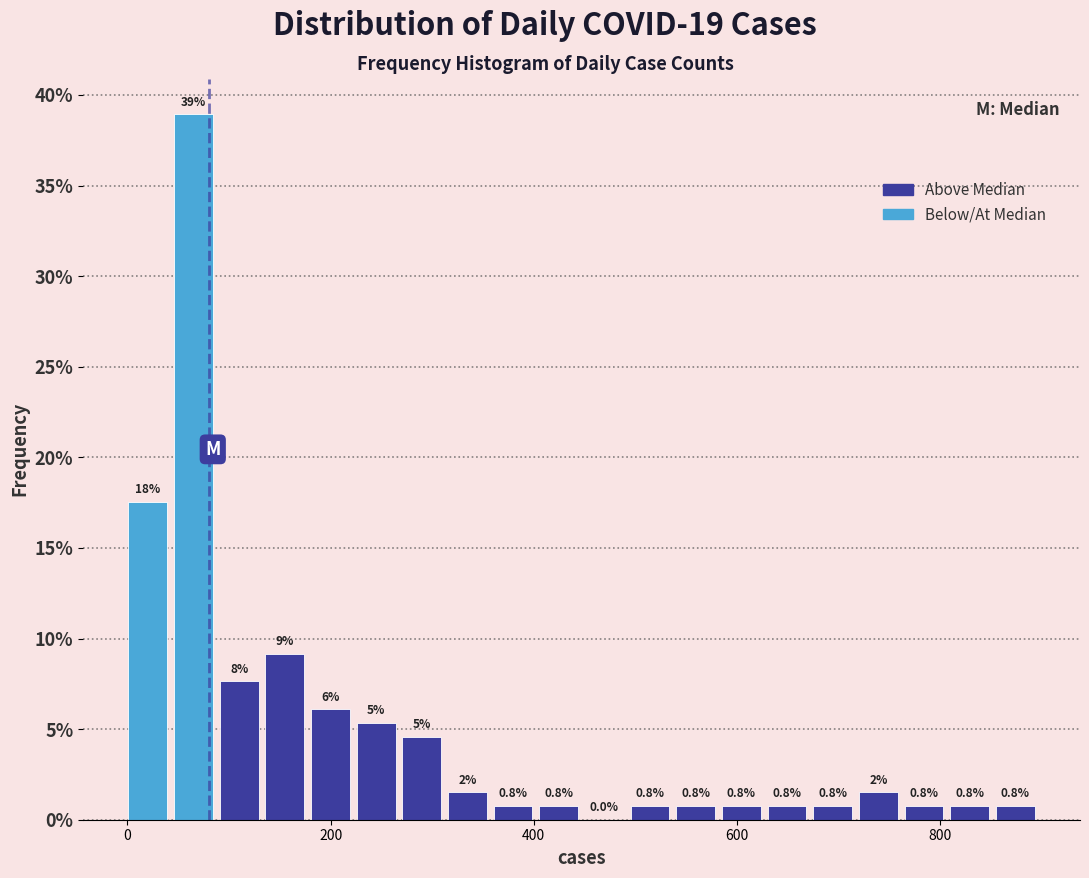

Around what value on the x-axis is the tallest bar? Give the approximate position of its centre, as read against the axis.

60